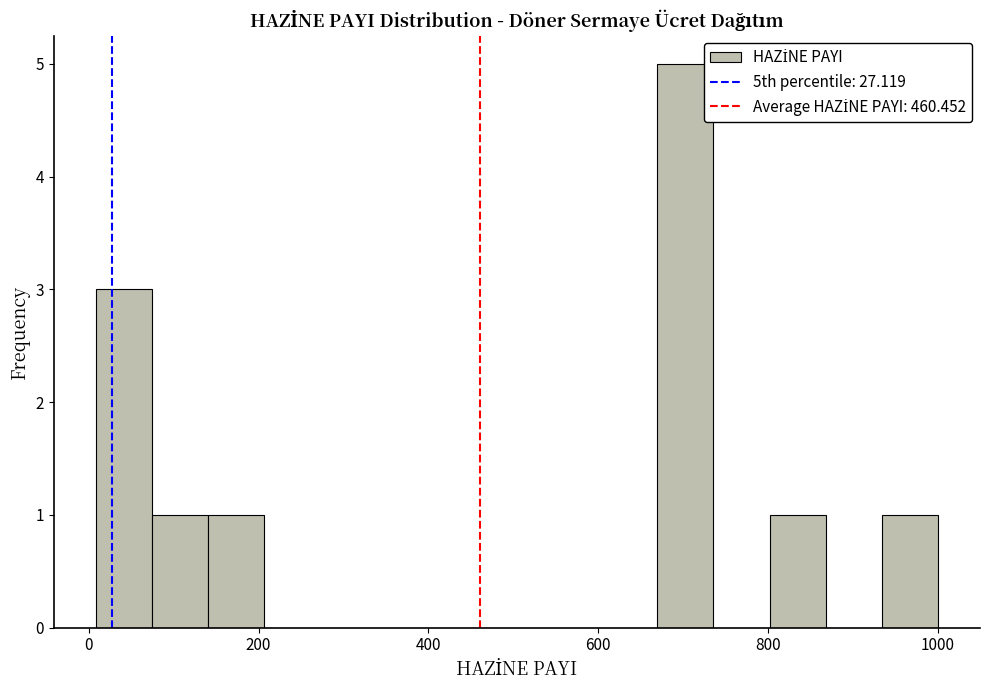

Around what value on the x-axis is the tallest bar? Give the approximate position of its centre, as read against the axis.

700